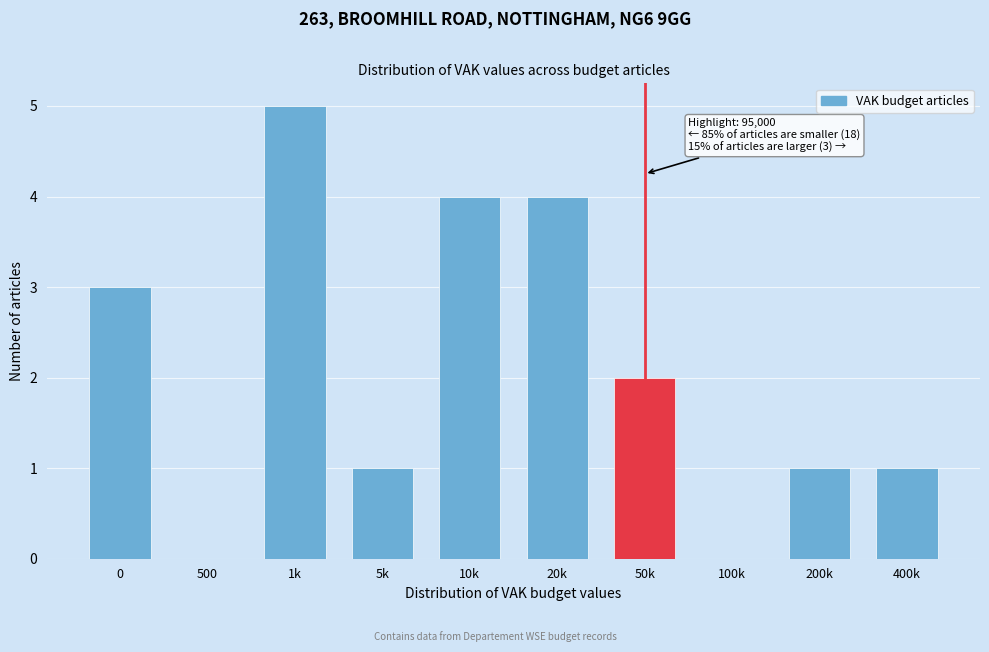

Reading right to left, transcribe all the data shown in this chart.

400k=1	200k=1	100k=0	50k=2	20k=4	10k=4	5k=1	1k=5	500=0	0=3